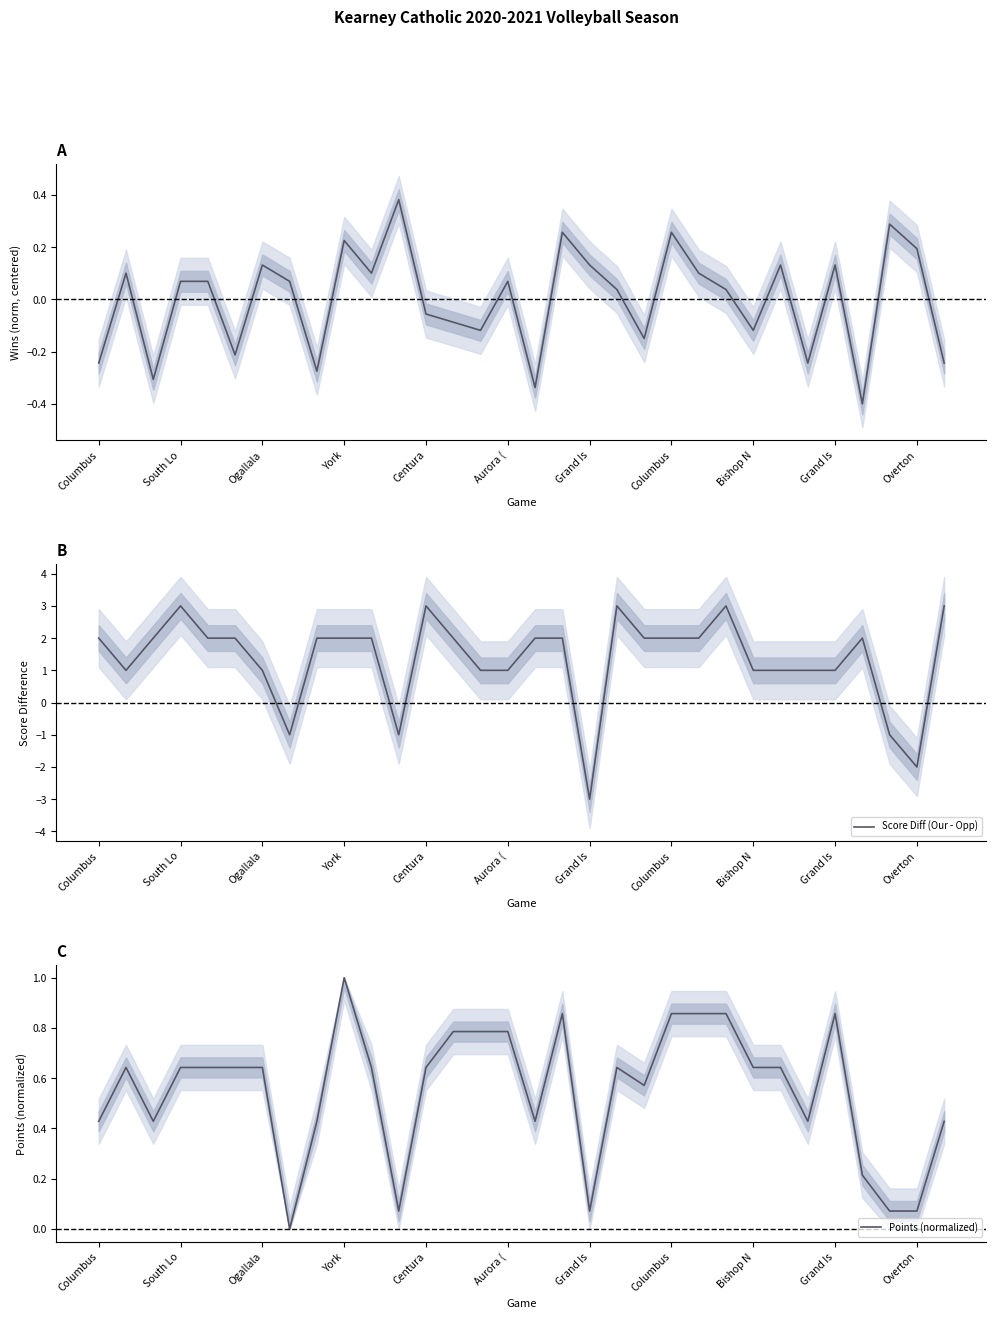

Count the number of data series in this chart.

3